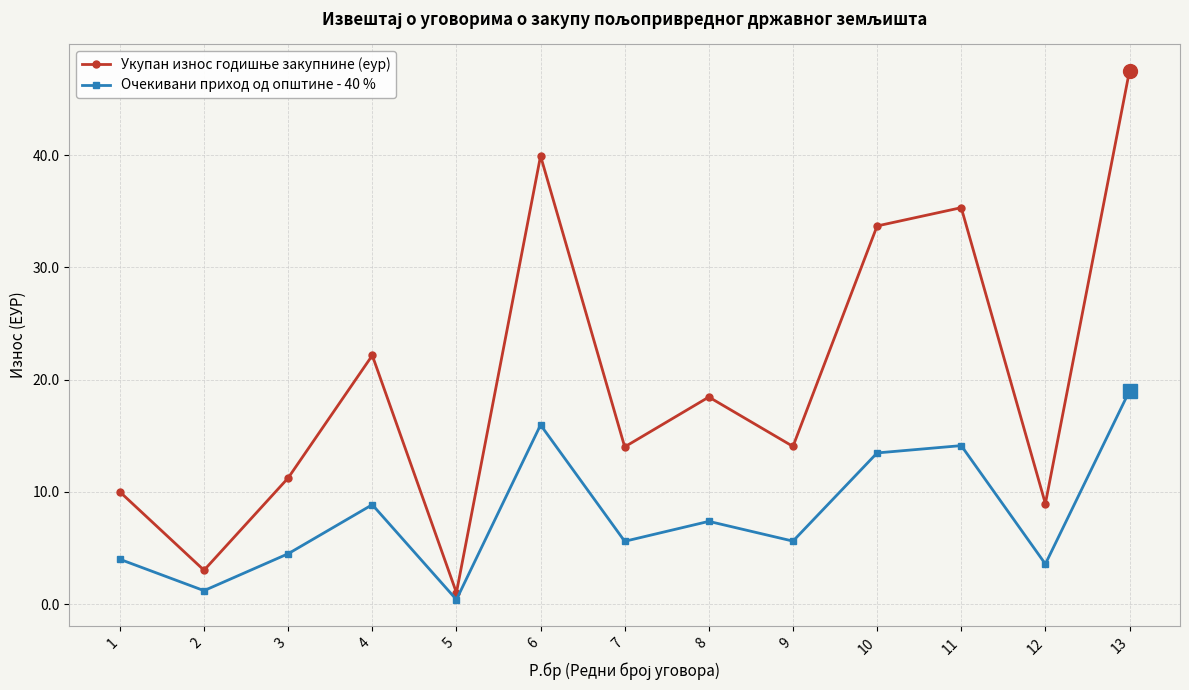

What is the difference between the Очекивани приход од општине - 40 % values at 3 and 12?

0.9